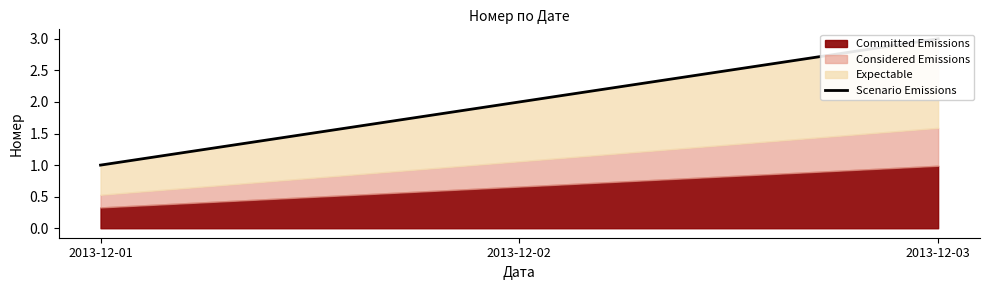

What is the average value?

2